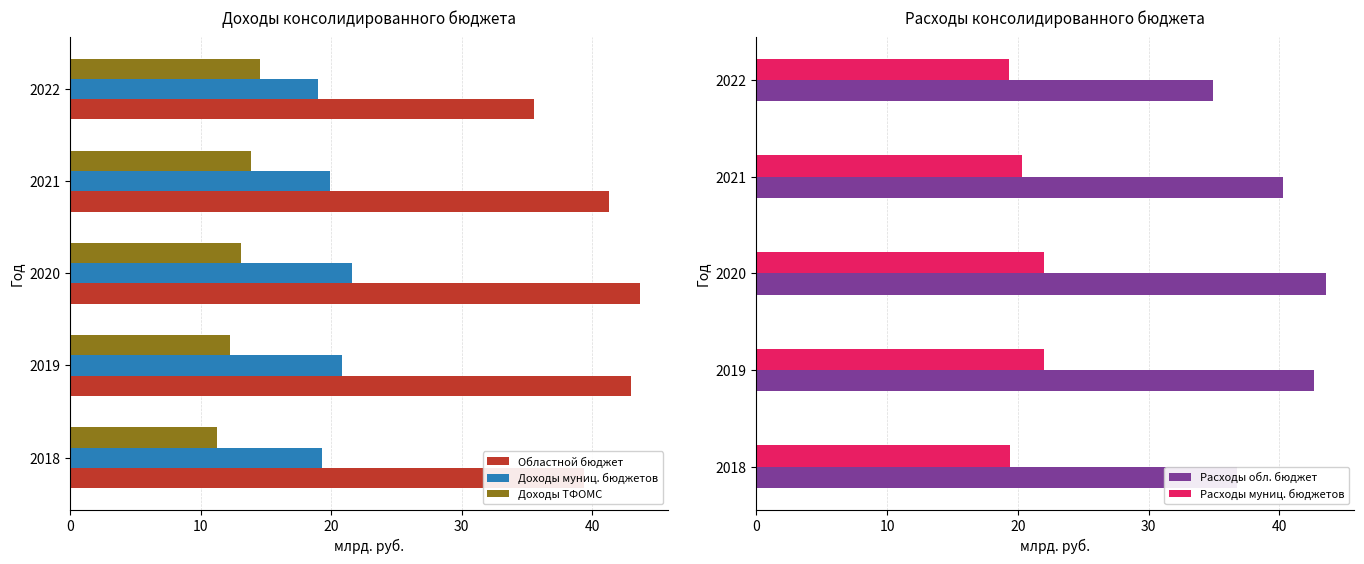

What is the difference between the second highest and second lowest values in the Расходы муниц. бюджетов series?

2.6